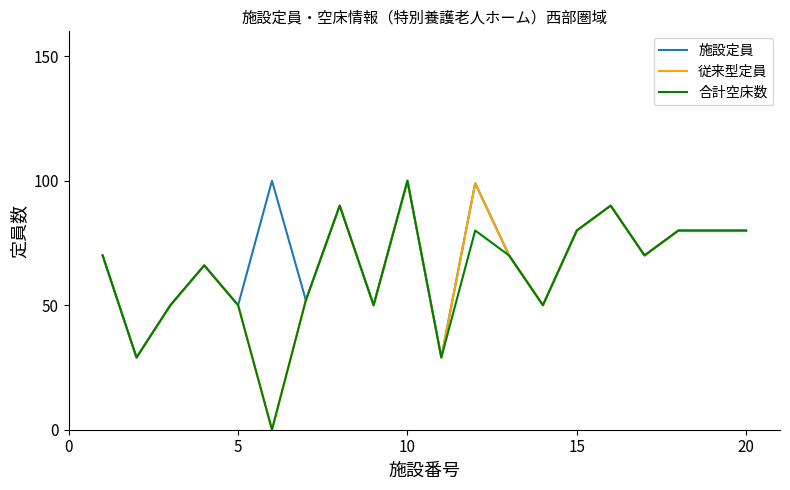

Which series has the largest total across all categories?

施設定員